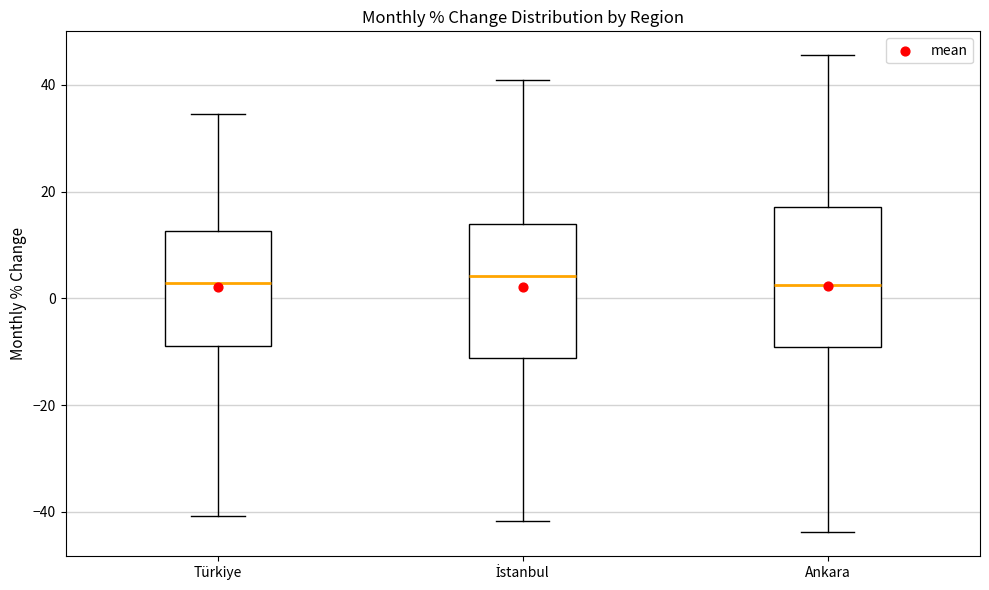

Reading left to right, transcribe this box plot: for each box, give where its median line is, the range the box spans, and where its two whiskers end, as read against the y-axis. The values are not printed on the chart, so give them approximately, as read against the axis.

Türkiye: median 2, box -8 to 12, whiskers -40 to 34
İstanbul: median 4, box -12 to 14, whiskers -42 to 40
Ankara: median 2, box -10 to 18, whiskers -44 to 46